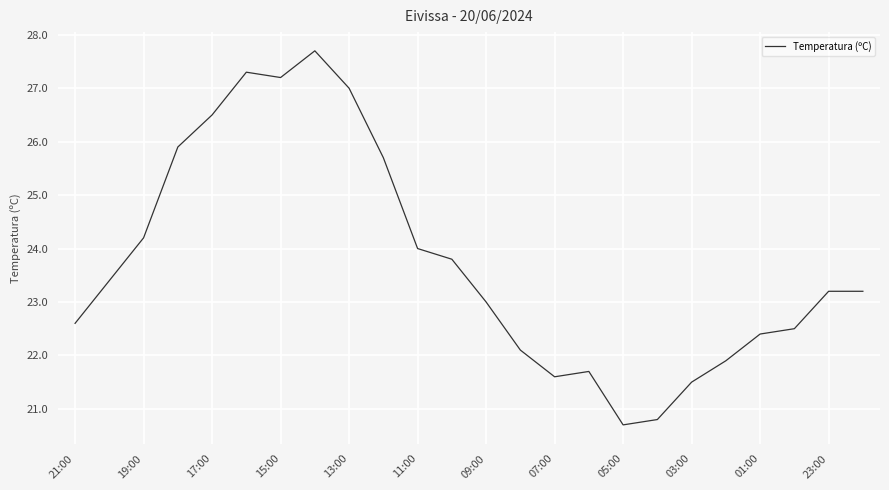

True or false: the data has more than 1 interior local peaks.

True